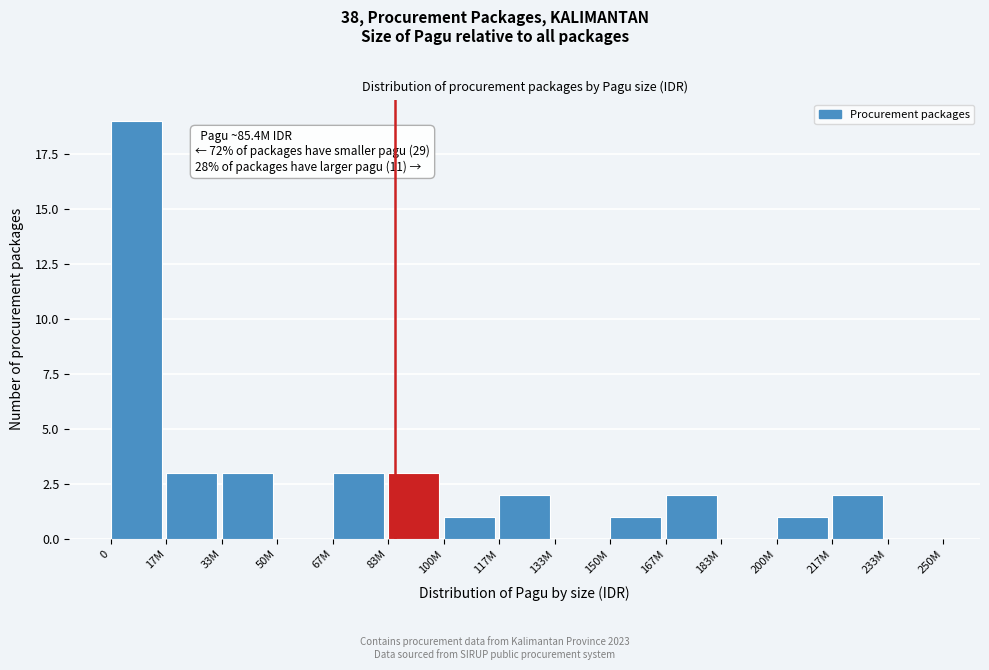

Reading right to left, what are all the values shown in this chart?

233M=0	217M=2	200M=1	183M=0	167M=2	150M=1	133M=0	117M=2	100M=1	83M=3	67M=3	50M=0	33M=3	17M=3	0=19